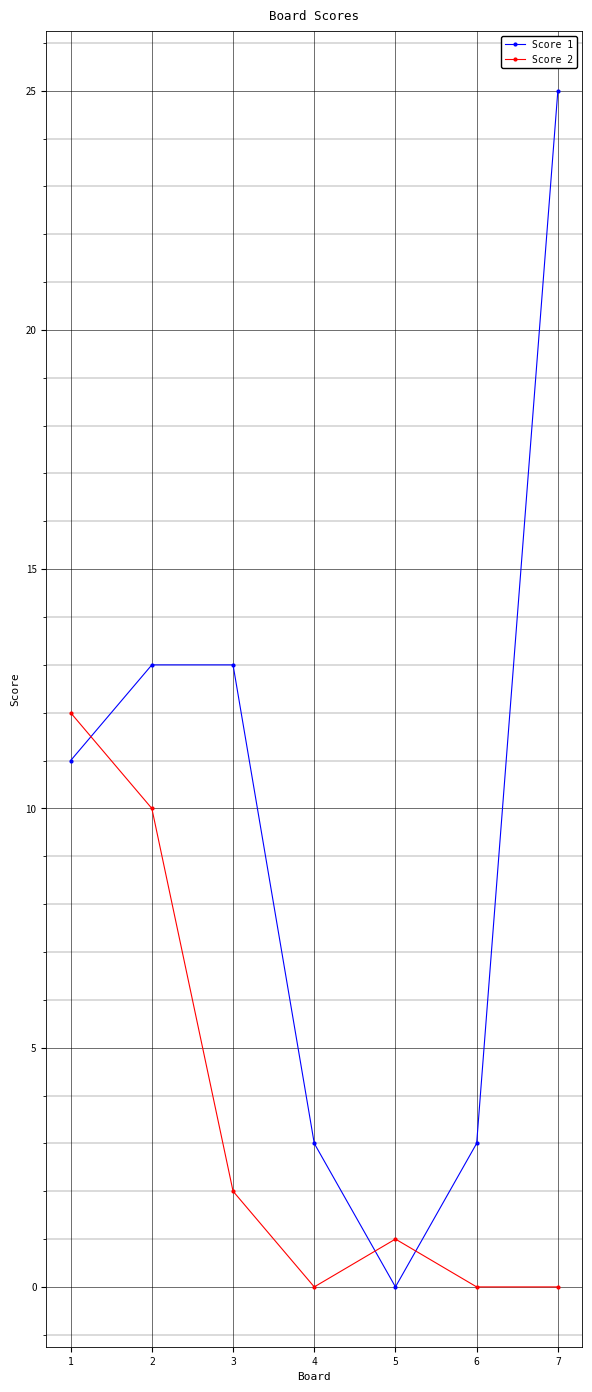

At how many categories does at least one series exceed 4?

4